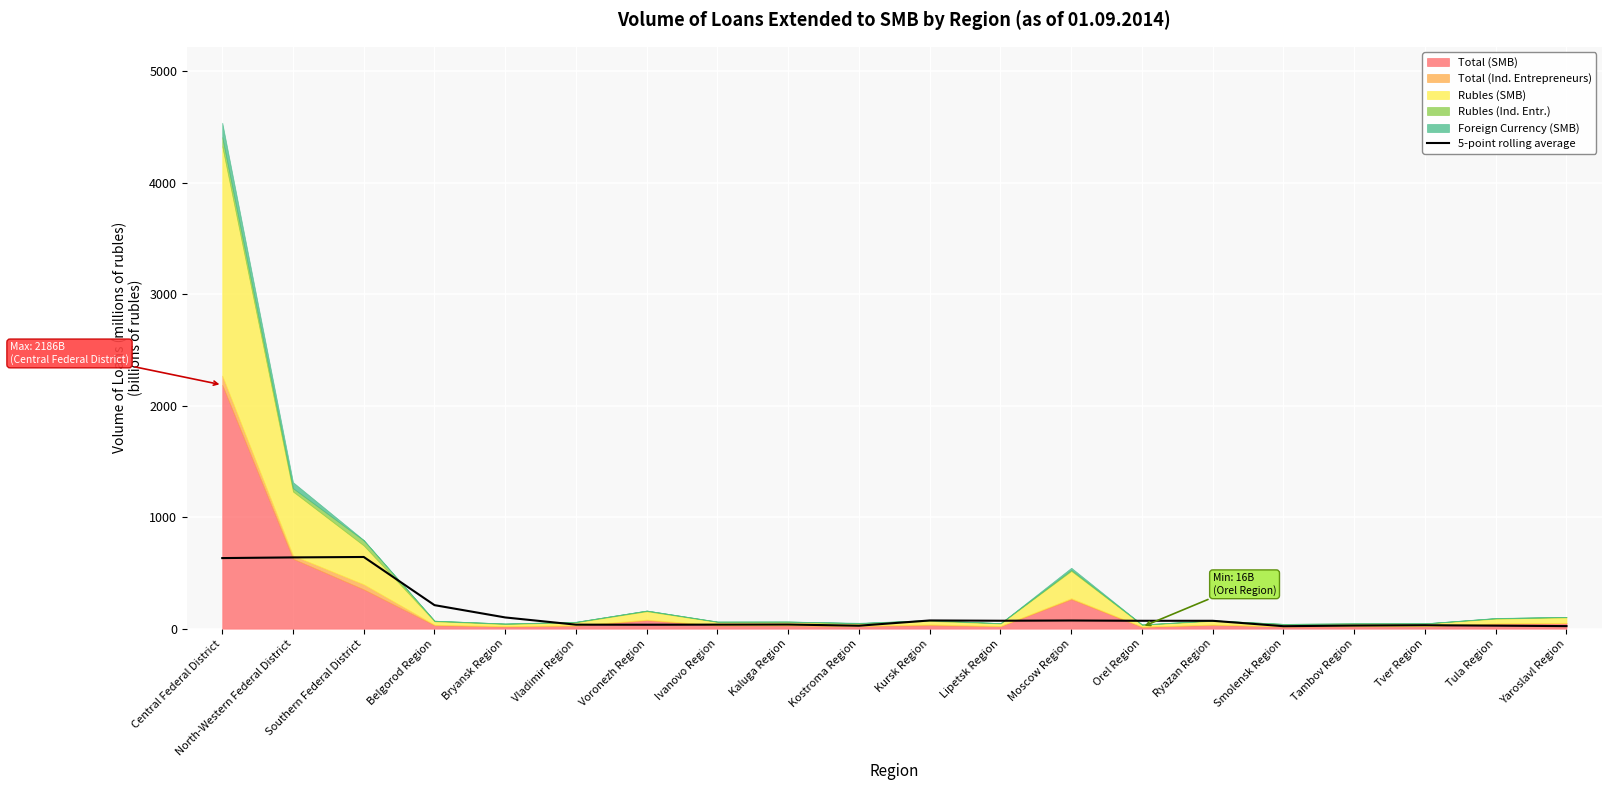

True or false: the data has more than 2 interior local peaks.

True